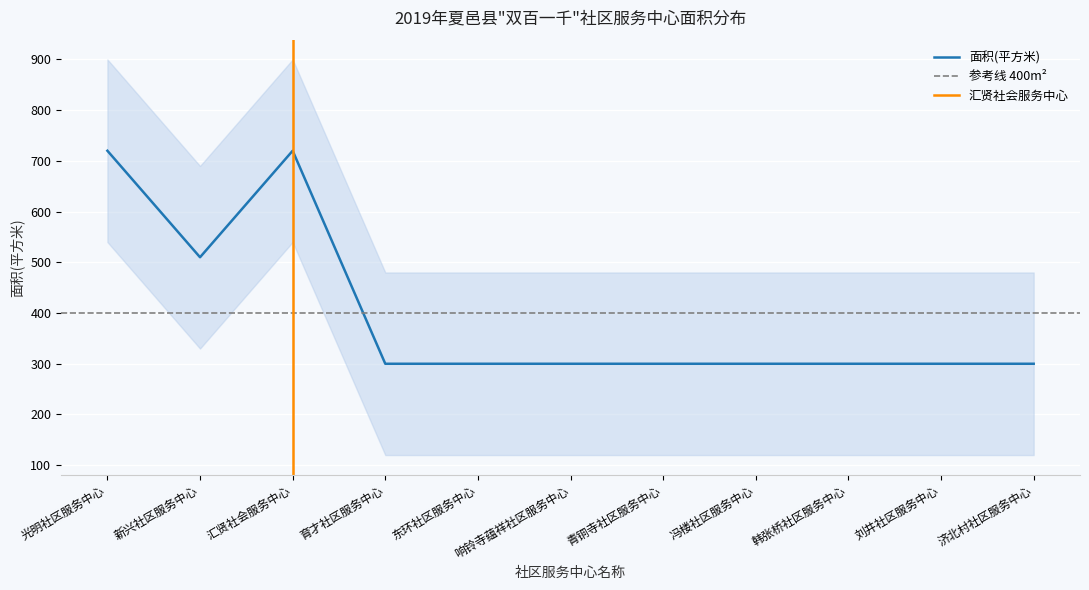

How many interior local peaks (higher than both neighbors) does the data have?

1